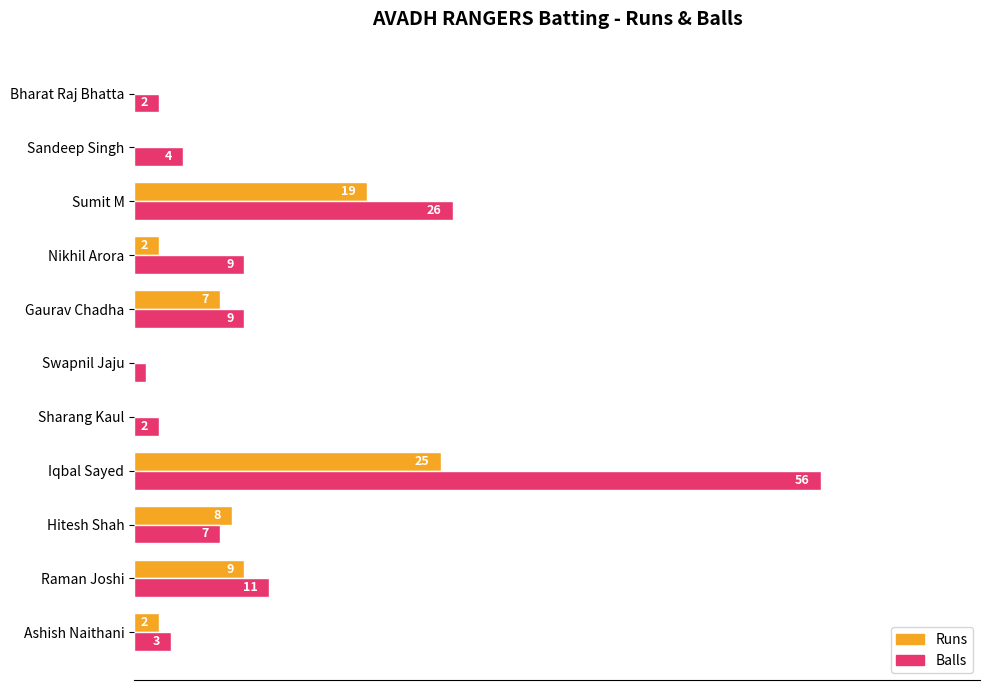

What are all the series names shown in the legend?

Runs, Balls